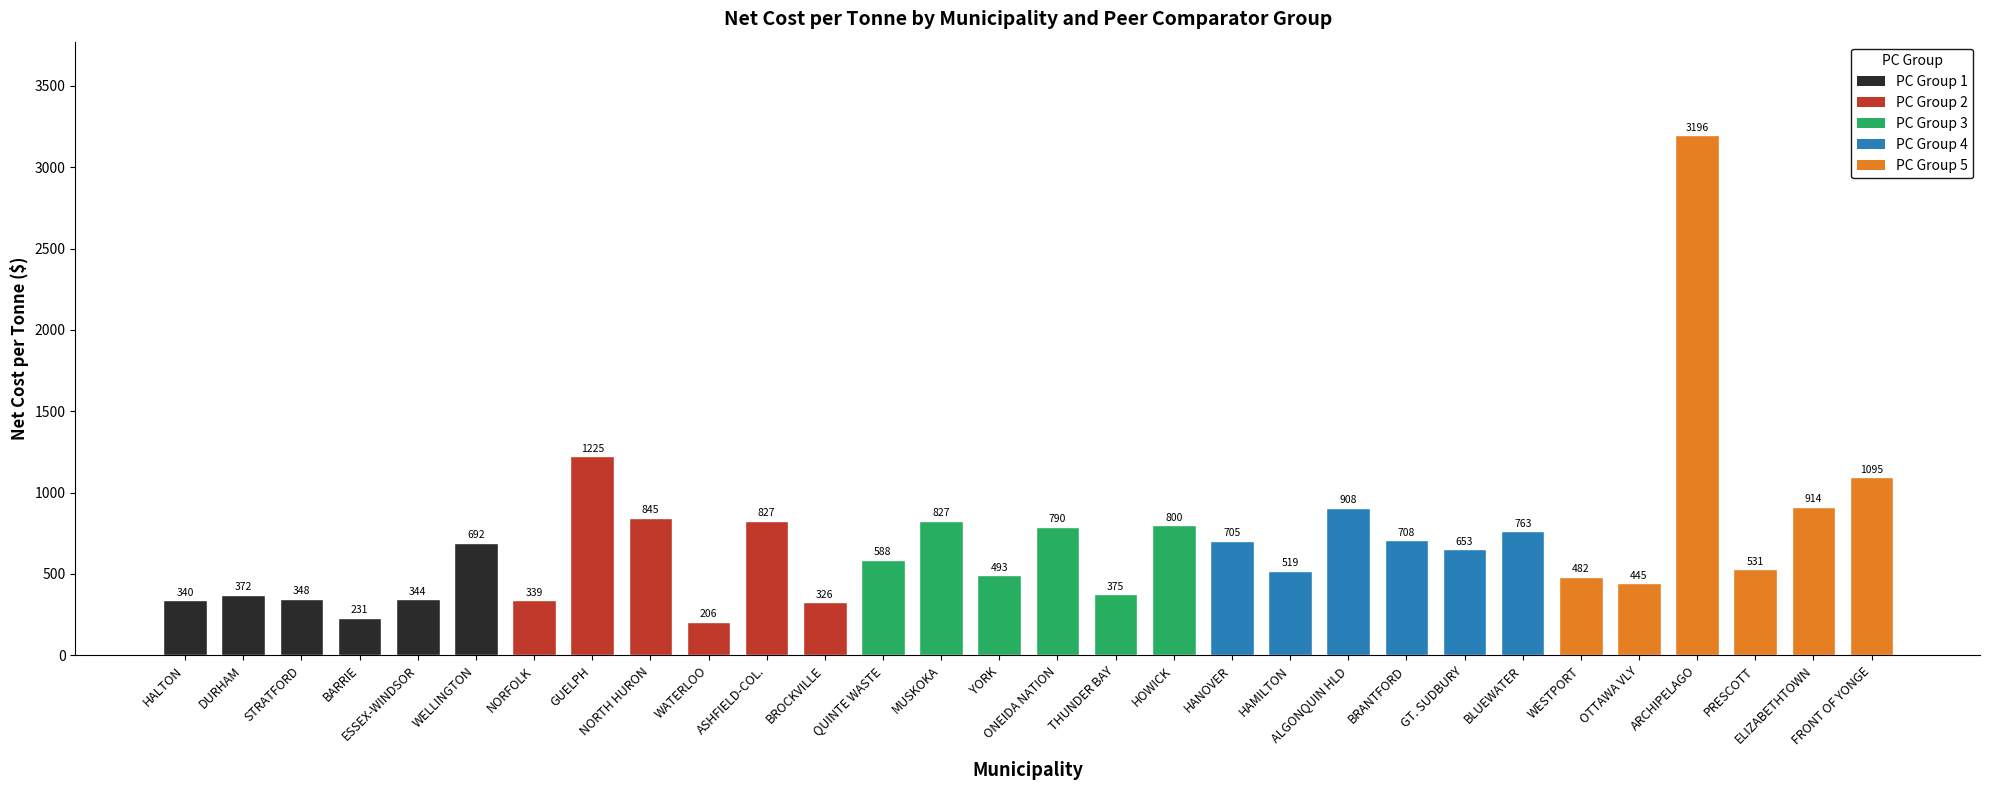

Which label corresponds to the largest value in the chart?

ARCHIPELAGO